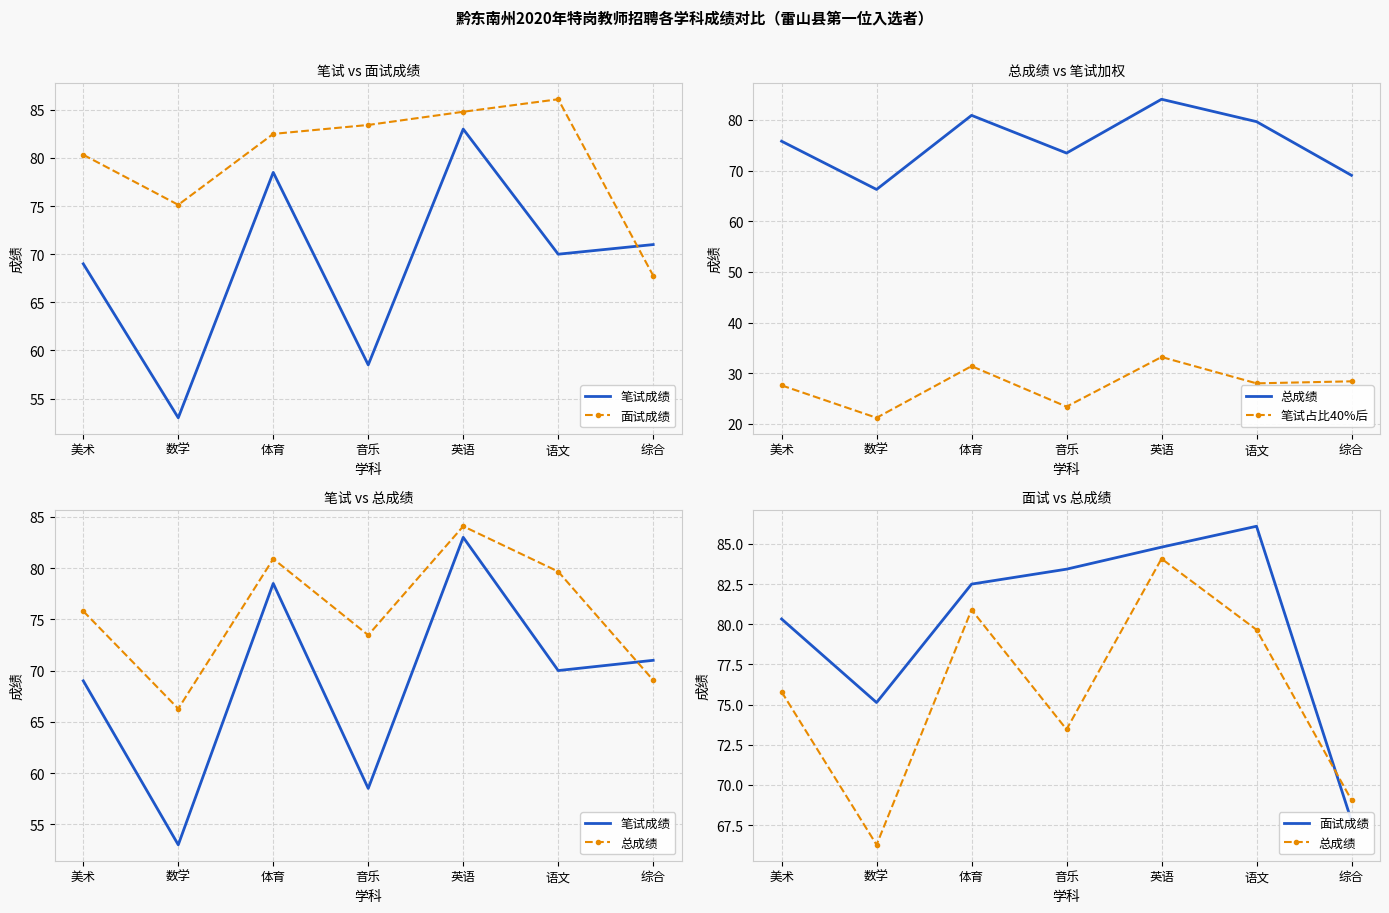

At which category does 面试成绩 reach its first local valley?

数学